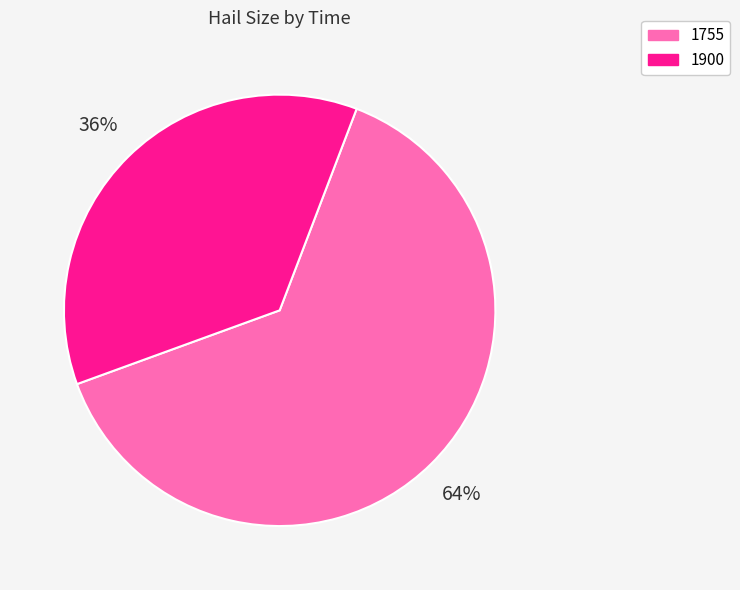

Do 1755 and 1900 together represent more than half of the pie?

Yes